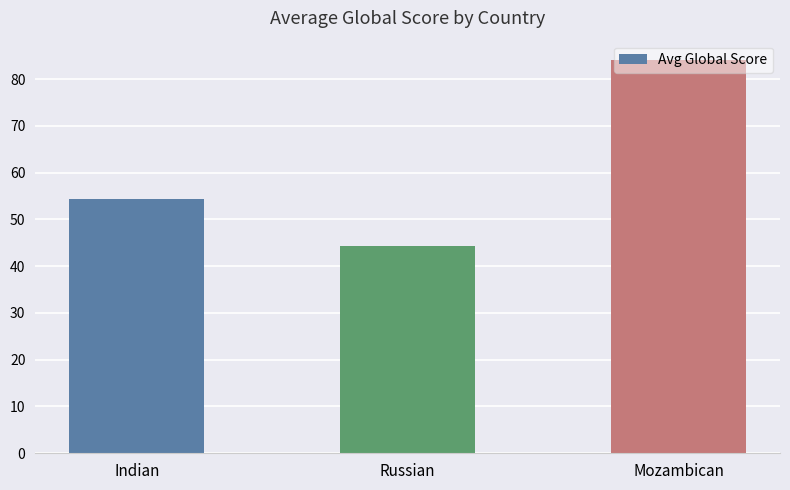

What position from the right is Russian?

2